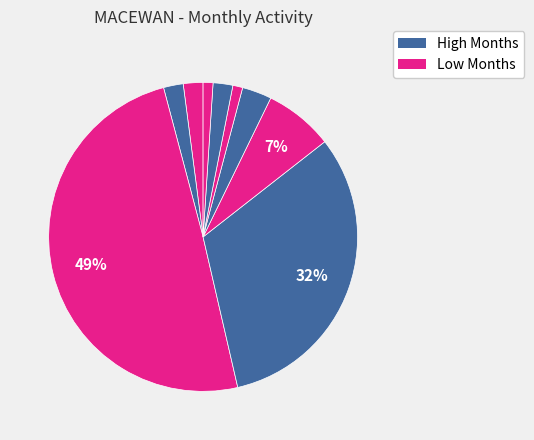

Rank the categories by value from highest to lowest.

2021-10, 2021-11, 2021-12, 2022-02, 2021-02, 2021-09, 2022-10, 2022-09, 2022-11